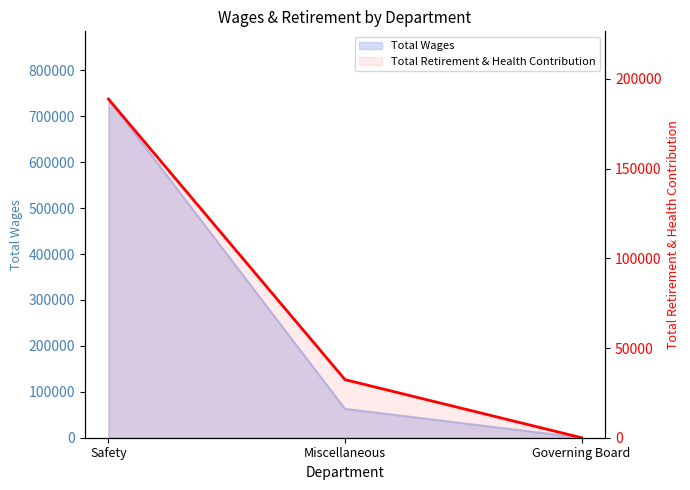

List the labels in order of value, smallest first.

Governing Board, Miscellaneous, Safety